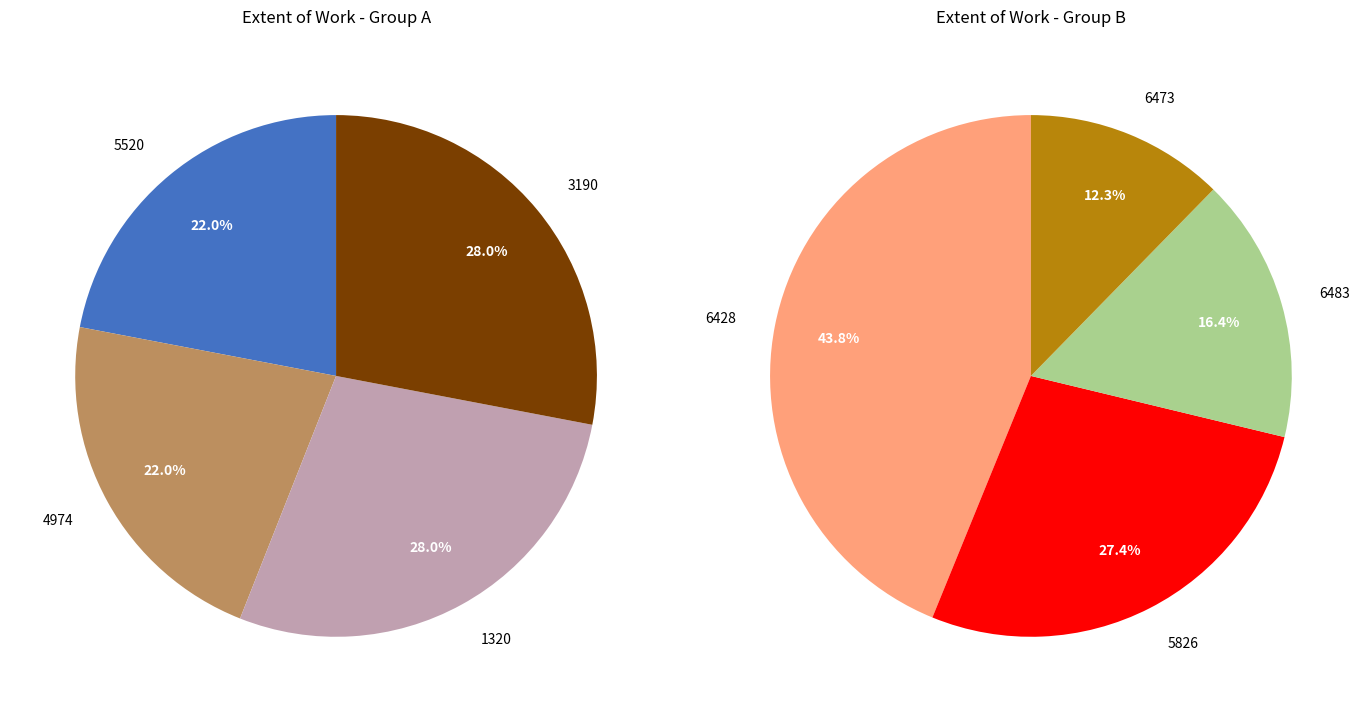

Approximately how many times larger is the value at 5520 compared to 5826?

0.6